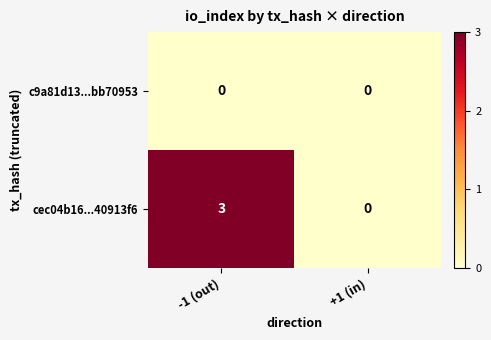

List the series in order of their overall mean, lowest first.

c9a81d13...bb70953, cec04b16...40913f6